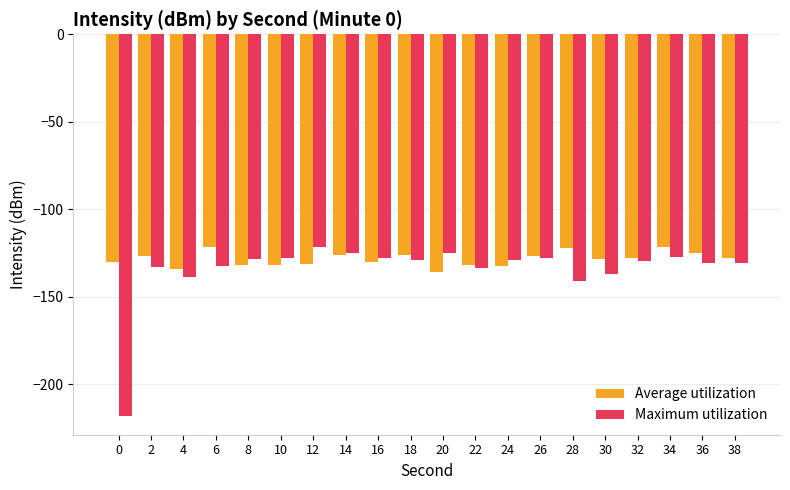

The Average utilization series shows -80.5 at 10. True or false?

False